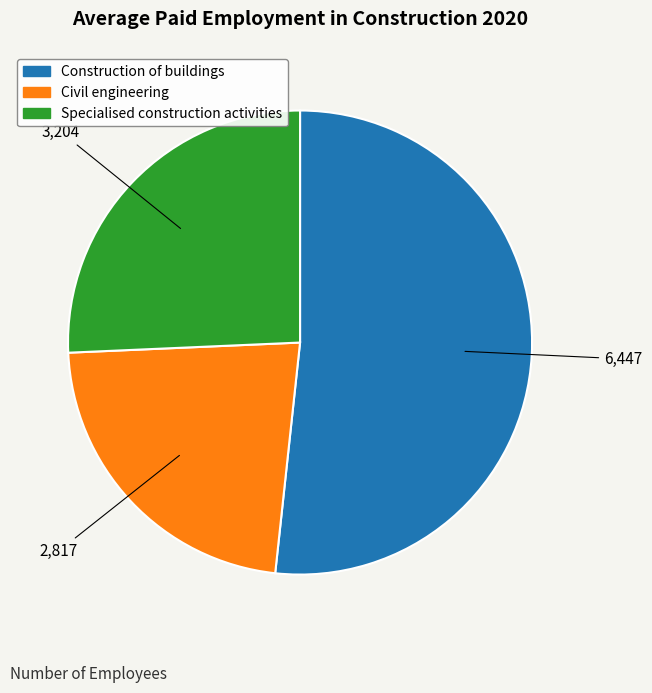

Which category has the biggest portion of the pie?

Construction of buildings